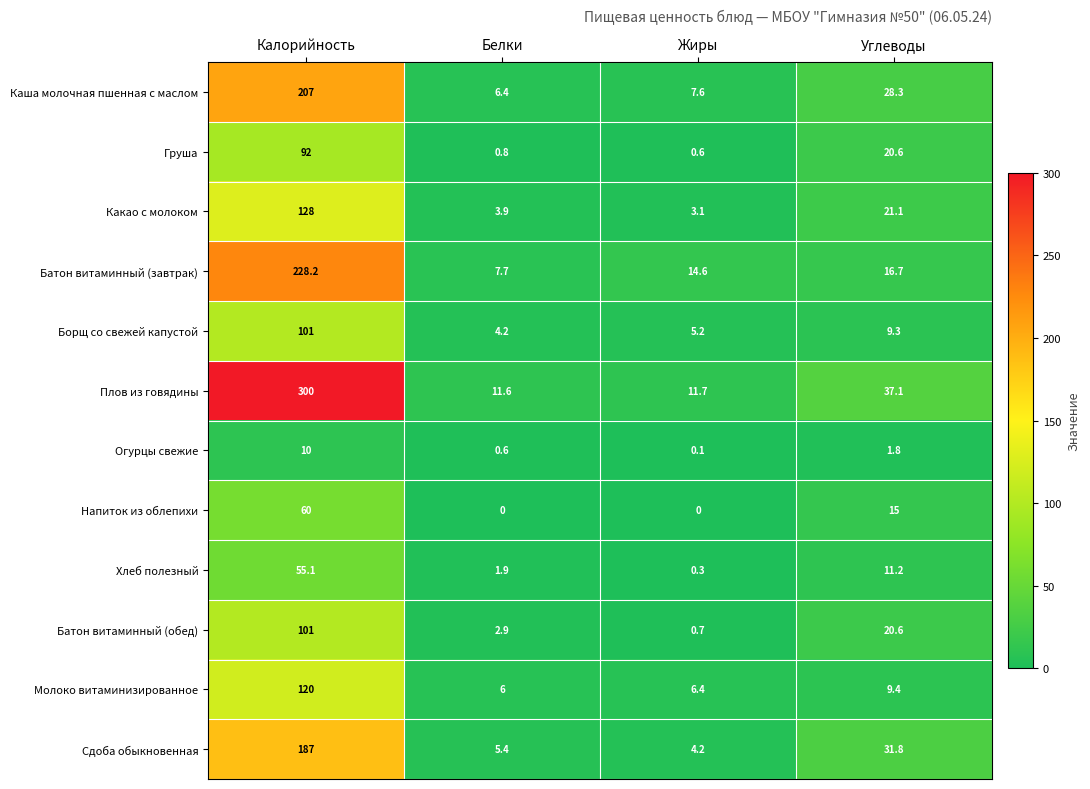

What is the greatest value displayed?

300.0